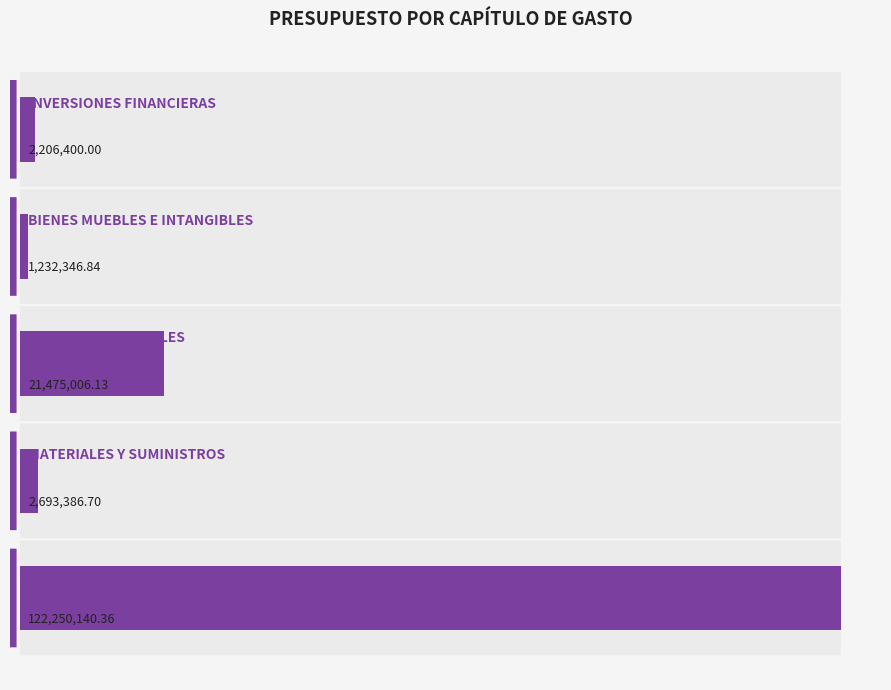

True or false: the data shows 2693386.7 at 1.

True